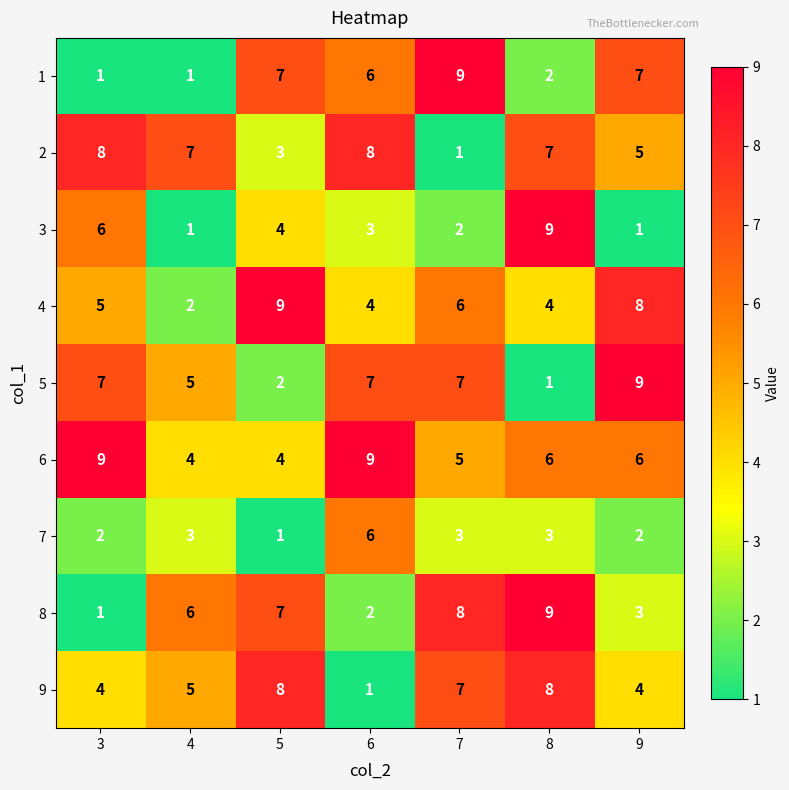

At which category is the sum across all series the highest?

8